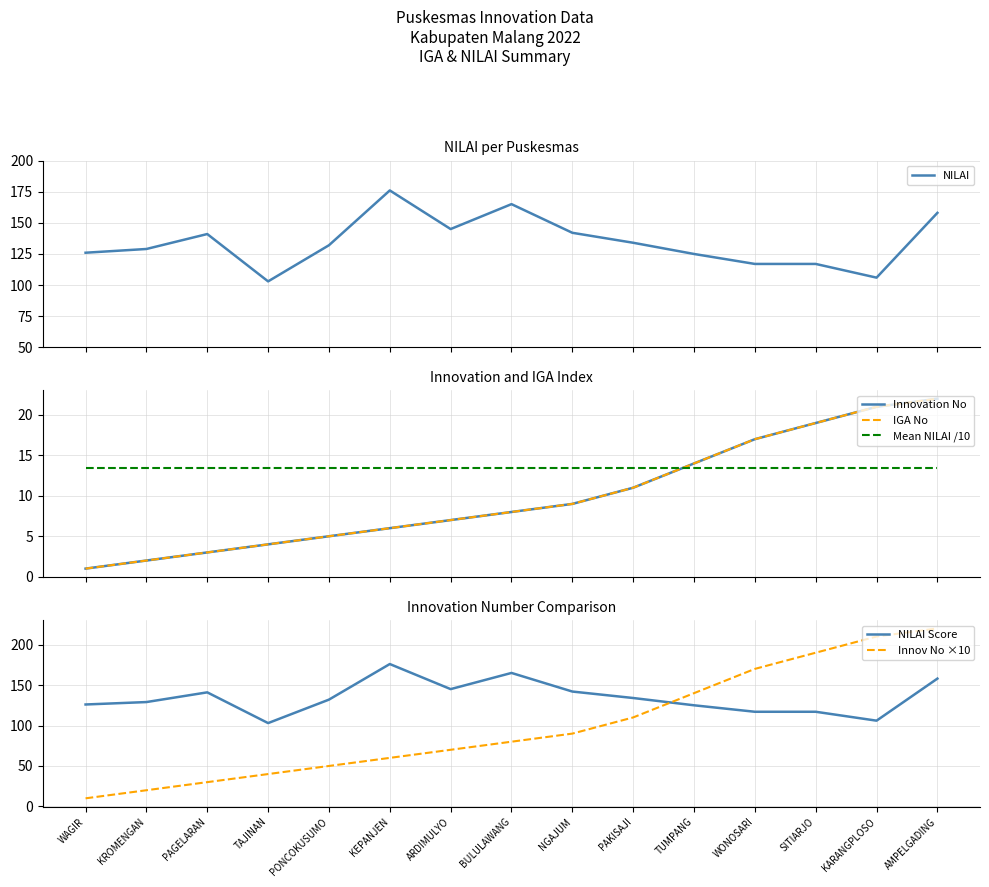

Count the number of categories in the chart.

15